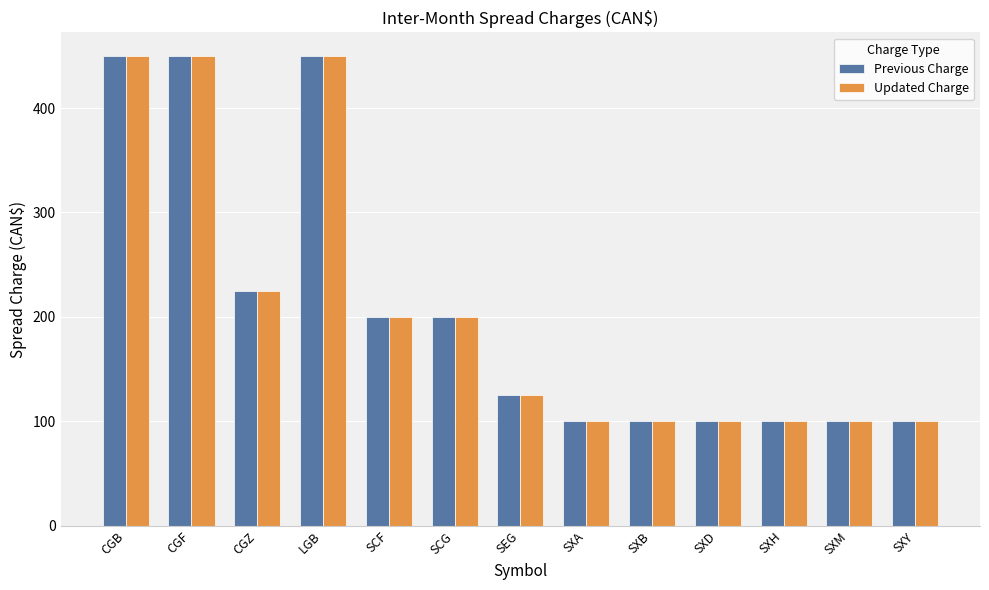

At which label does Previous Charge first exceed 125?

CGB